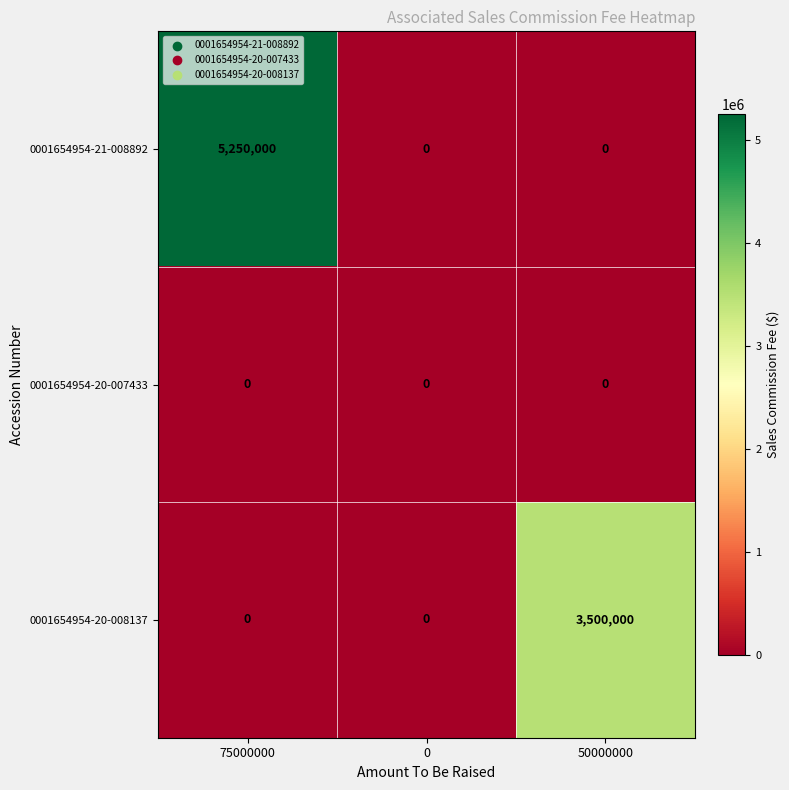

How many distinct data groups are displayed?

3